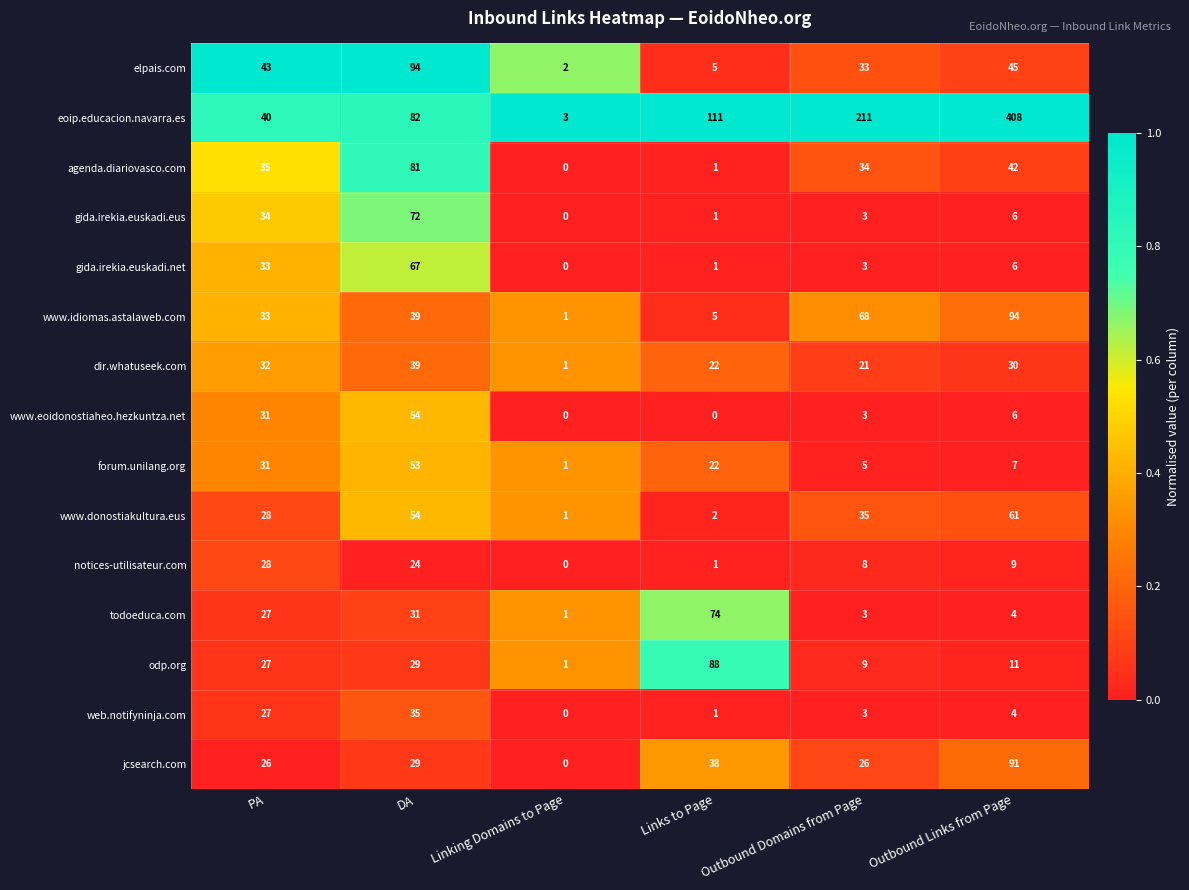

What is the difference between the maximum and minimum values in the elpais.com series?

92